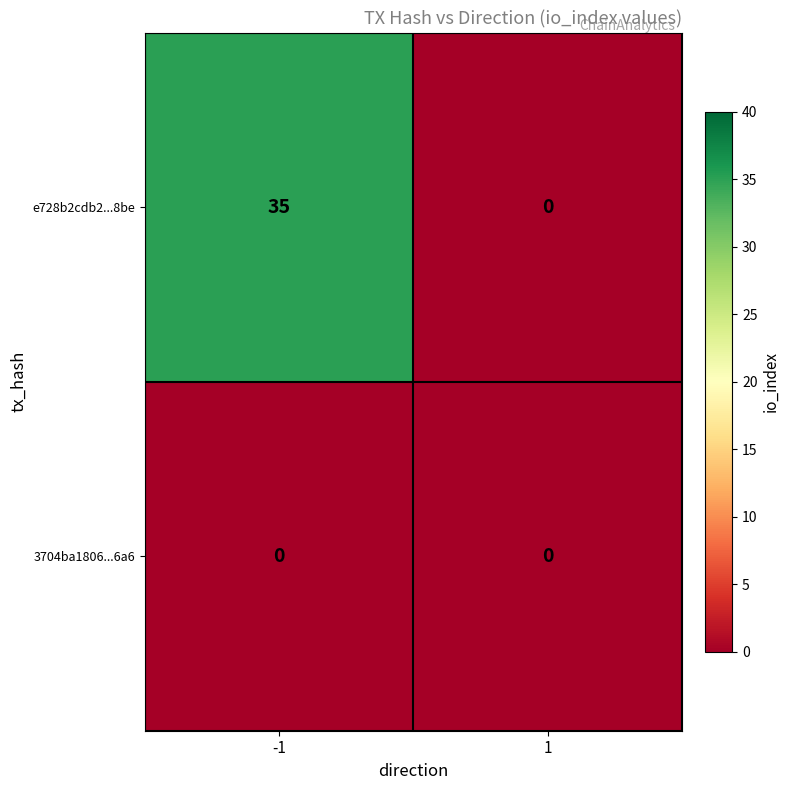

What is the greatest value displayed?

35